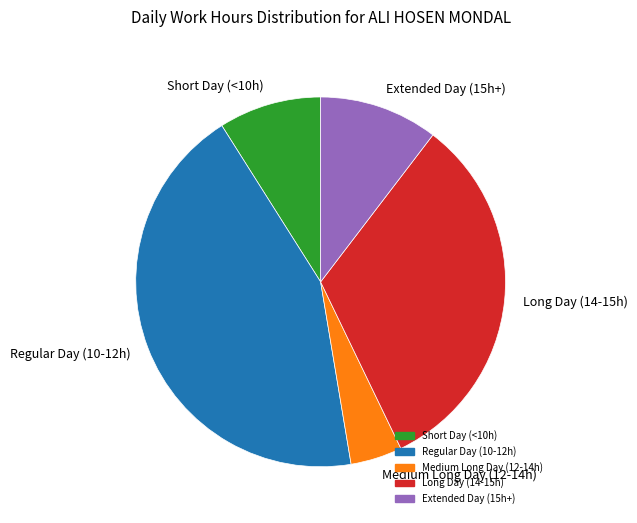

Approximately how many times larger is the value at Medium Long Day (12-14h) compared to Extended Day (15h+)?

0.4